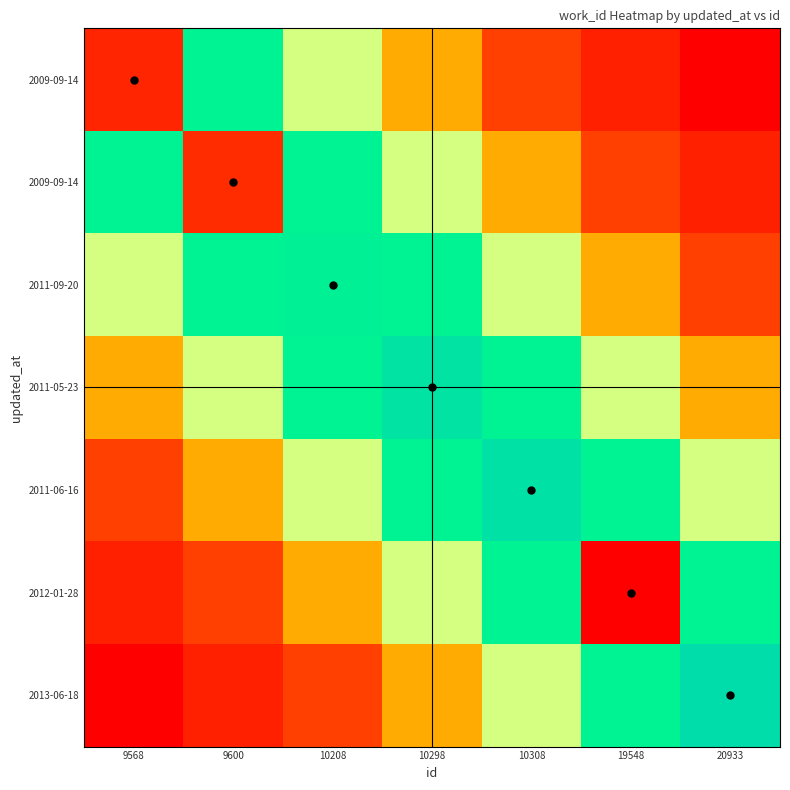

At which category does the chart reach its peak across all series?

20933